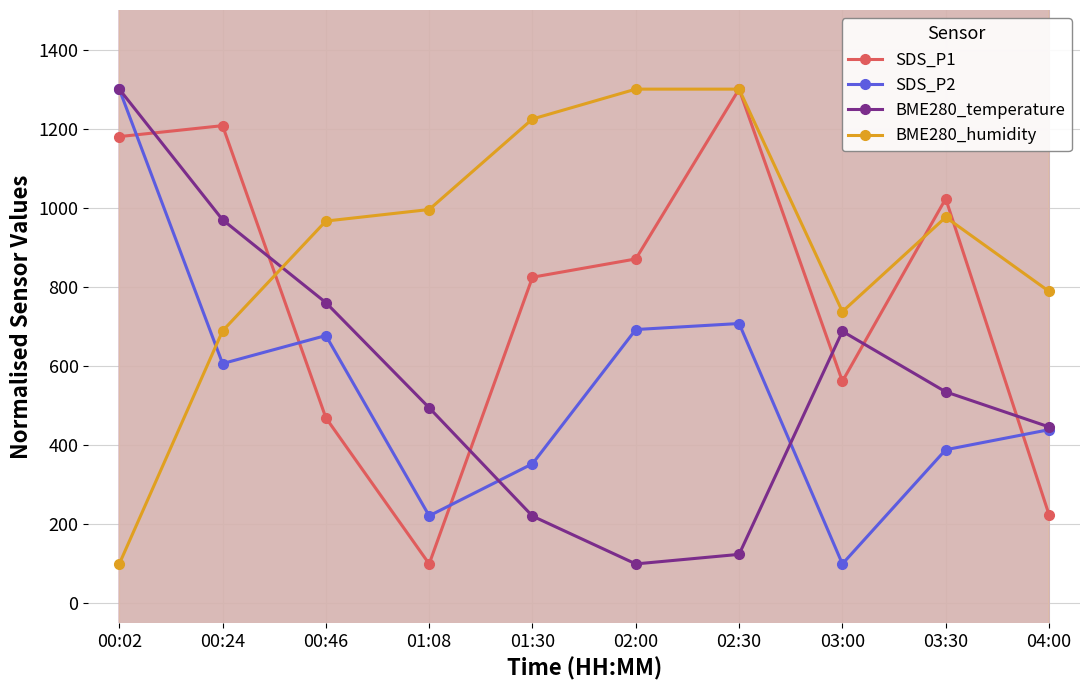

How many data points does each series have?

10